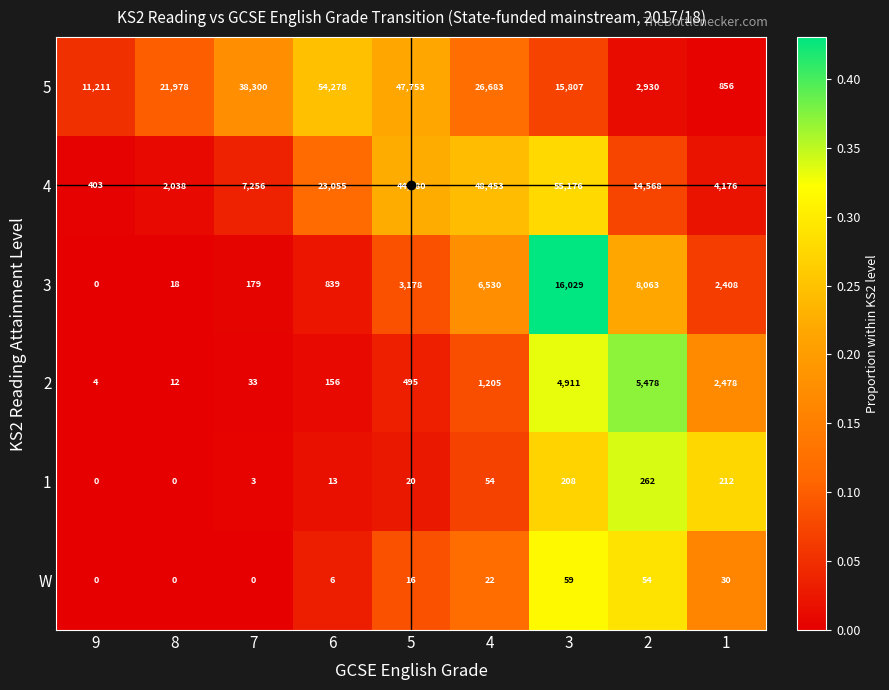

The value of 3 at 1 is 779. True or false?

False